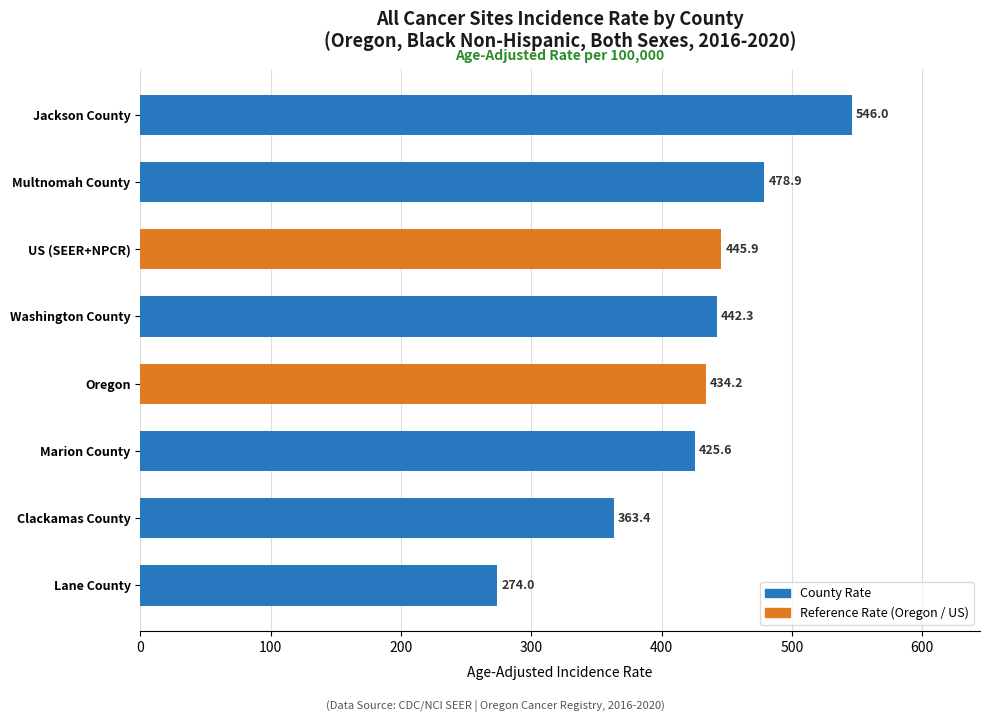

Which category has the highest value across all series?

Jackson County